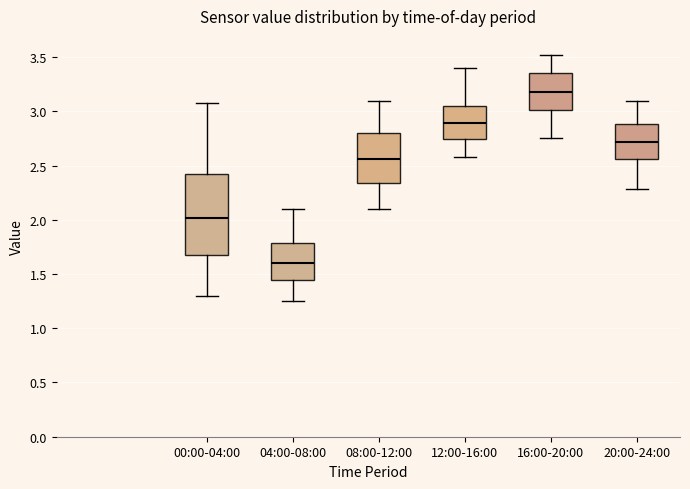

Which box is the tallest, from its lower edge to its upper edge?

00:00-04:00